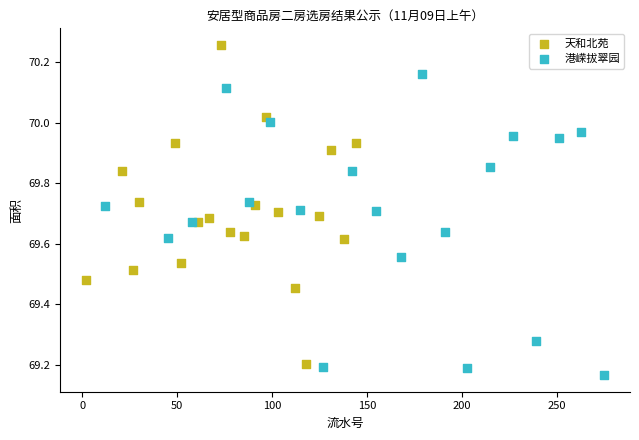

What are all the series names shown in the legend?

天和北苑, 港嵘拔翠园